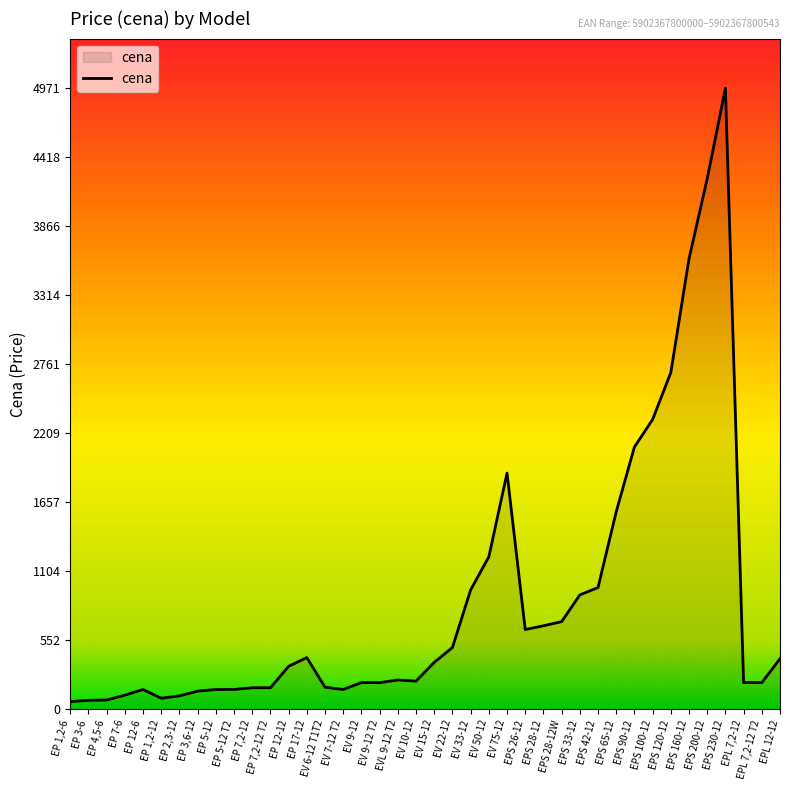

What is the difference between the maximum and minimum values?

4909.0